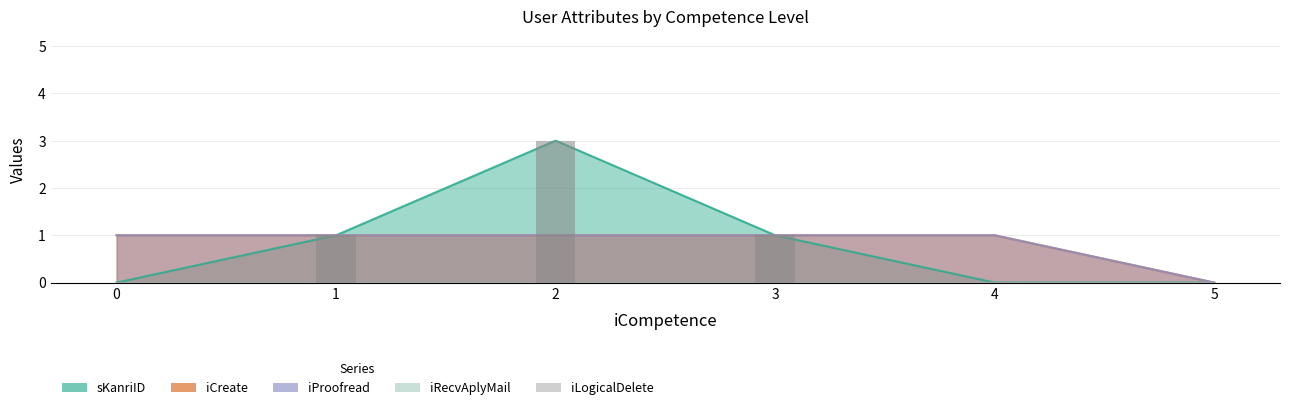

Does the chart contain stacked bars?

No